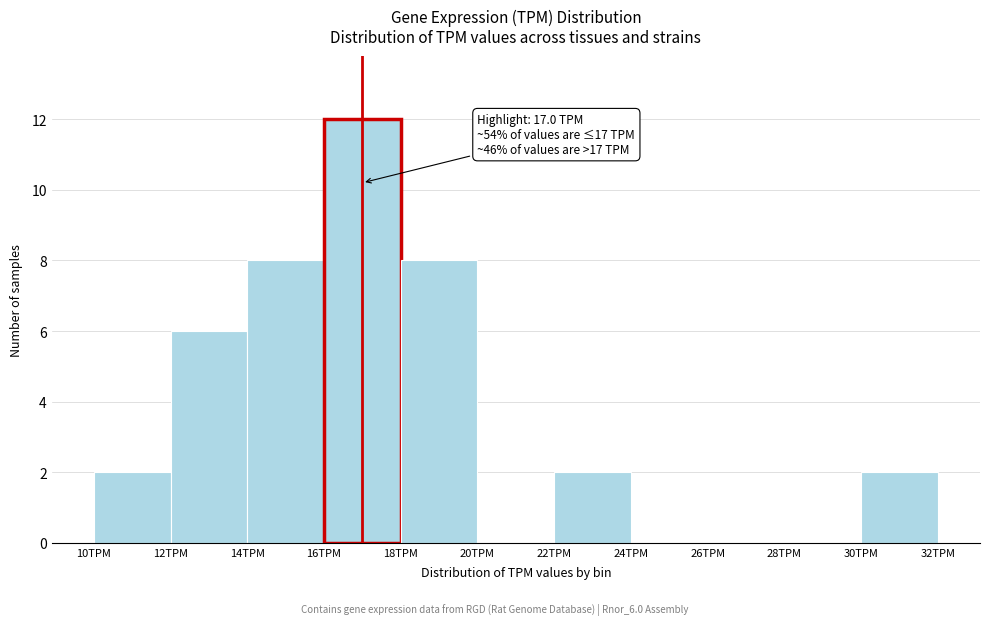

Which range on the x-axis has the tallest bar?

16 to 18